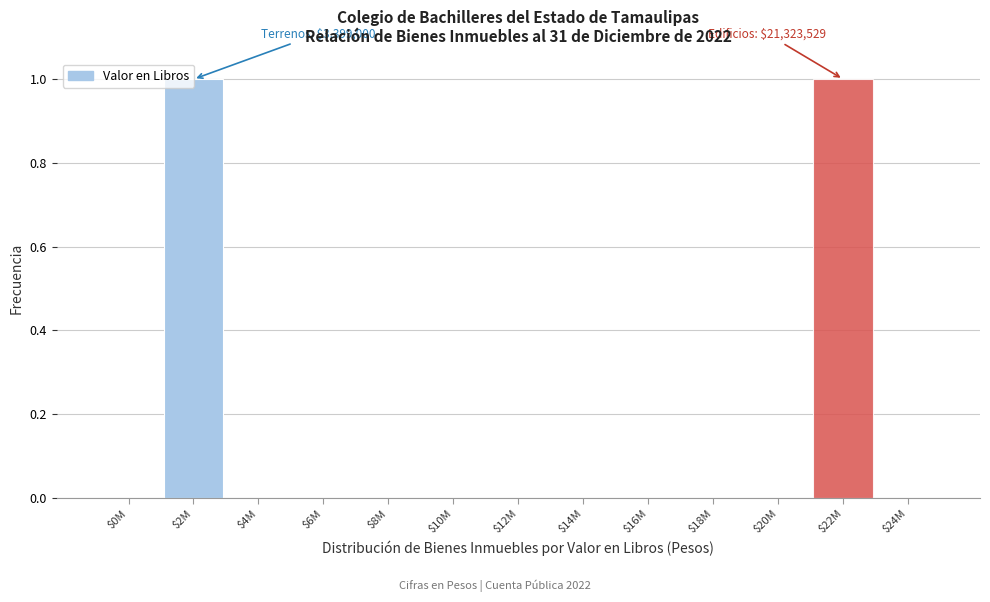

The value at $6M is -1. True or false?

False